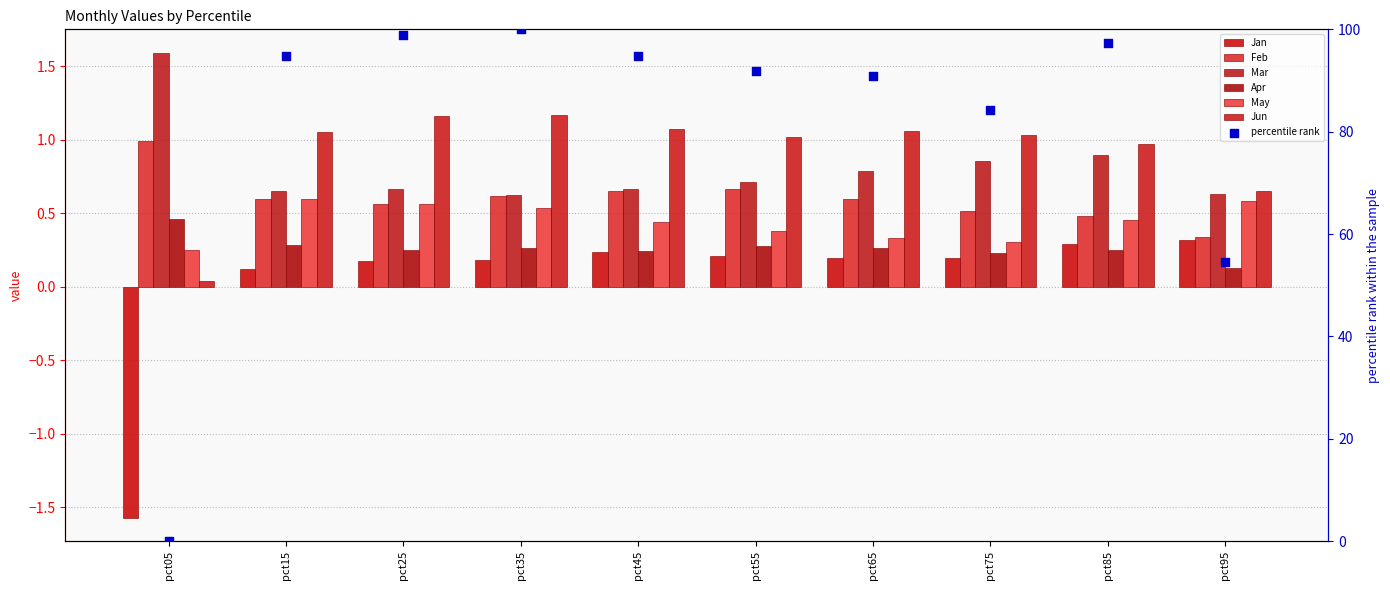

At how many categories does at least one series exceed 0?

10